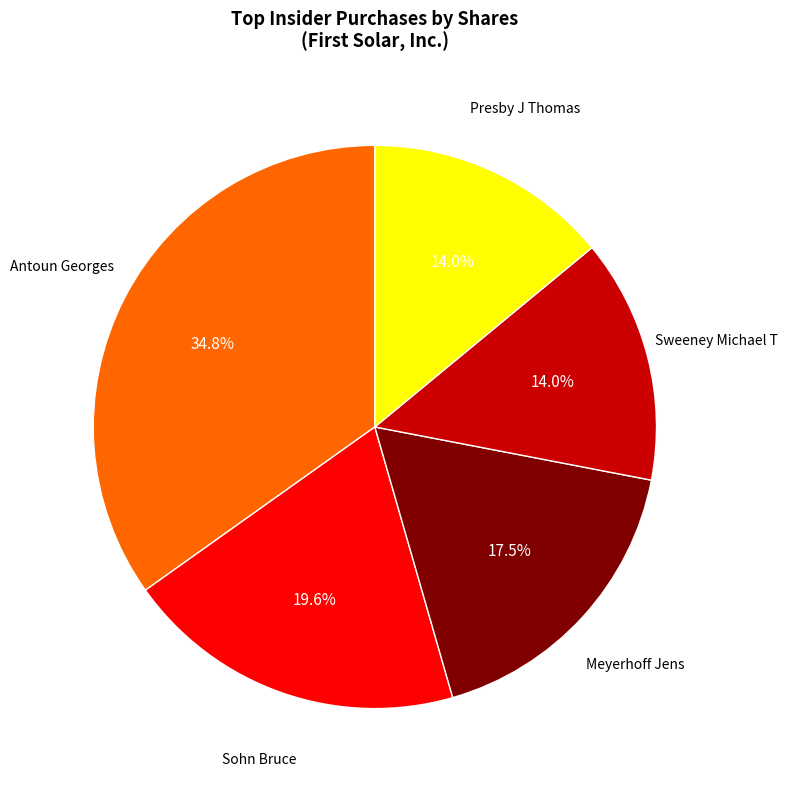

Does any single category account for the majority?

No